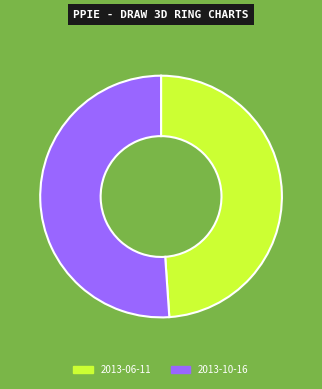

Count the number of slices in the pie.

2